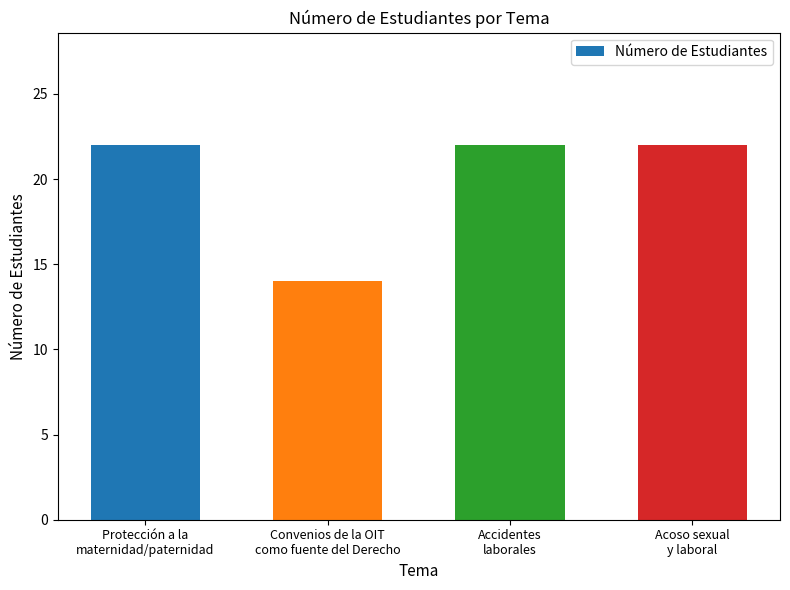

Is it true that the value at Acoso sexual
y laboral is 15?

False